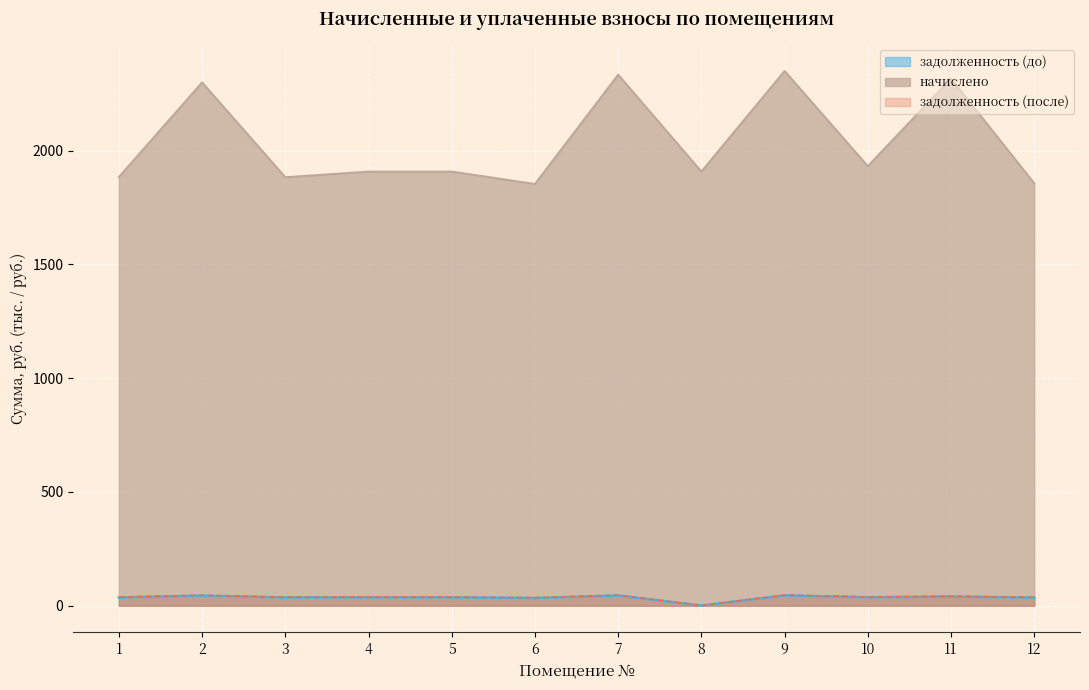

What is the minimum value for задолженность (после)?

0.8